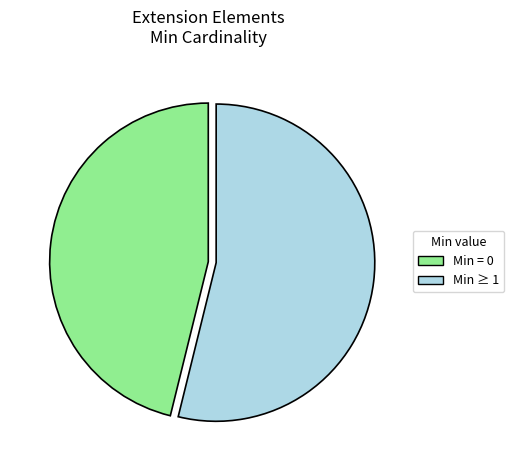

Does any single category account for the majority?

Yes